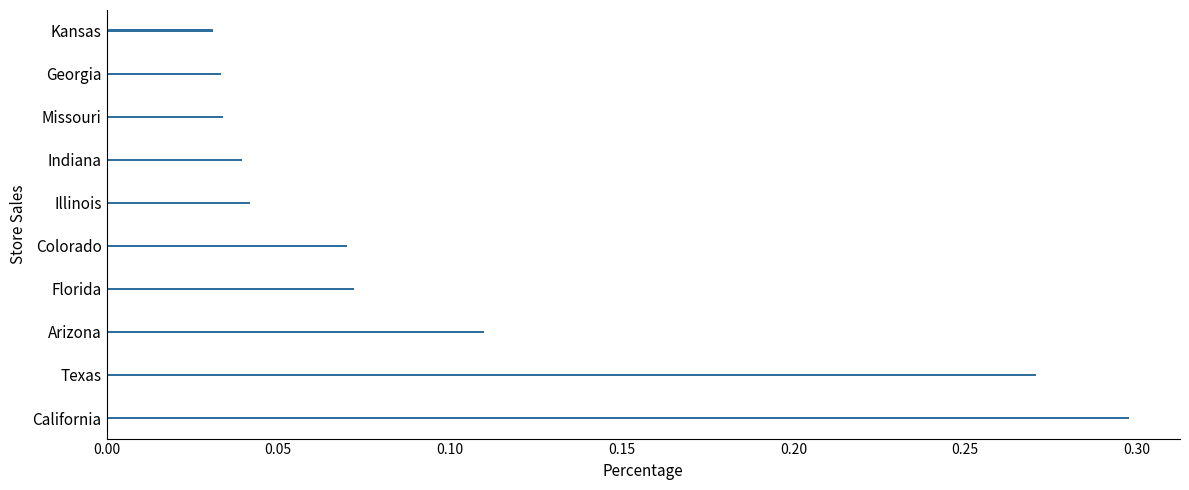

The chart shows a value of 0.4 at Texas. True or false?

False